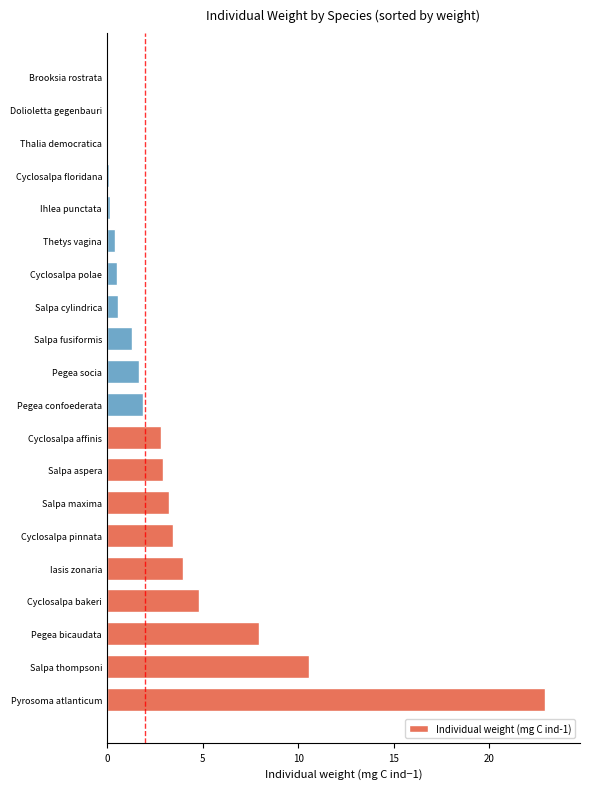

At which category does the chart reach its peak across all series?

Pyrosoma atlanticum